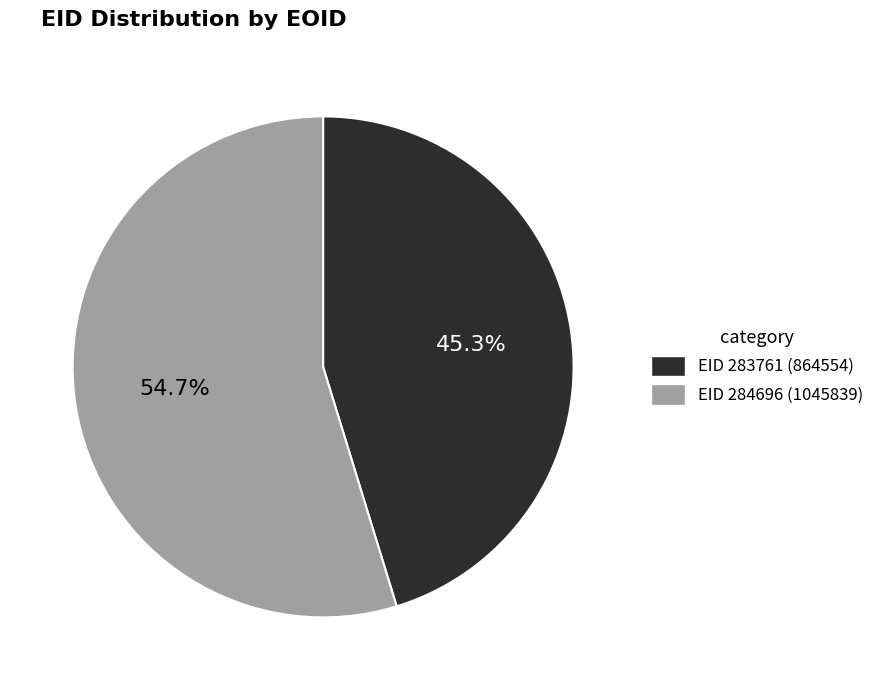

Rank the categories by value from highest to lowest.

EID 284696 (1045839), EID 283761 (864554)